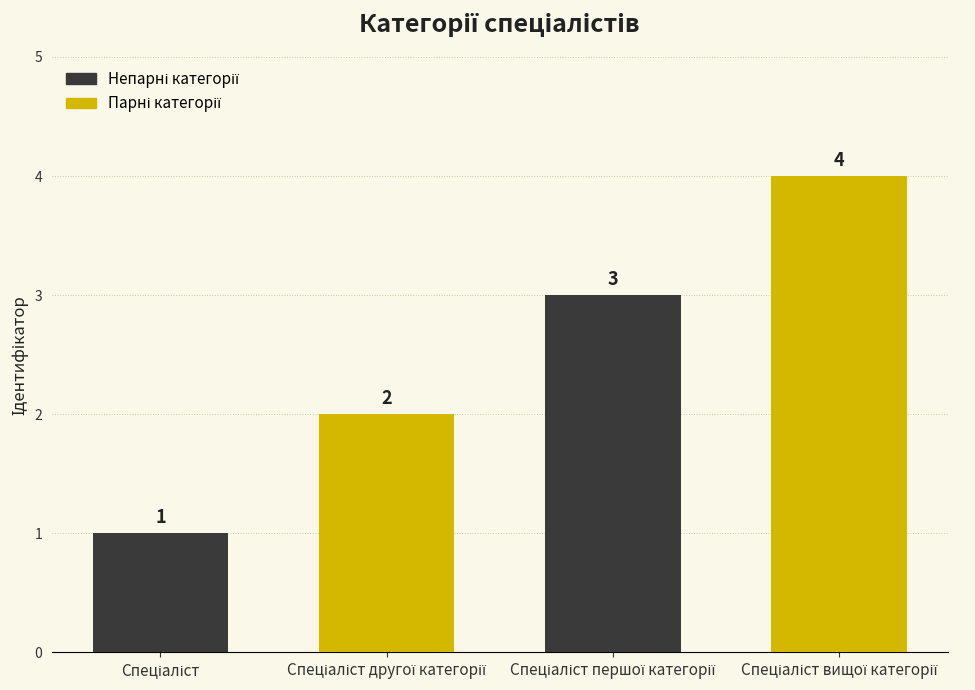

What is the value of the 4th bar from the left?

4